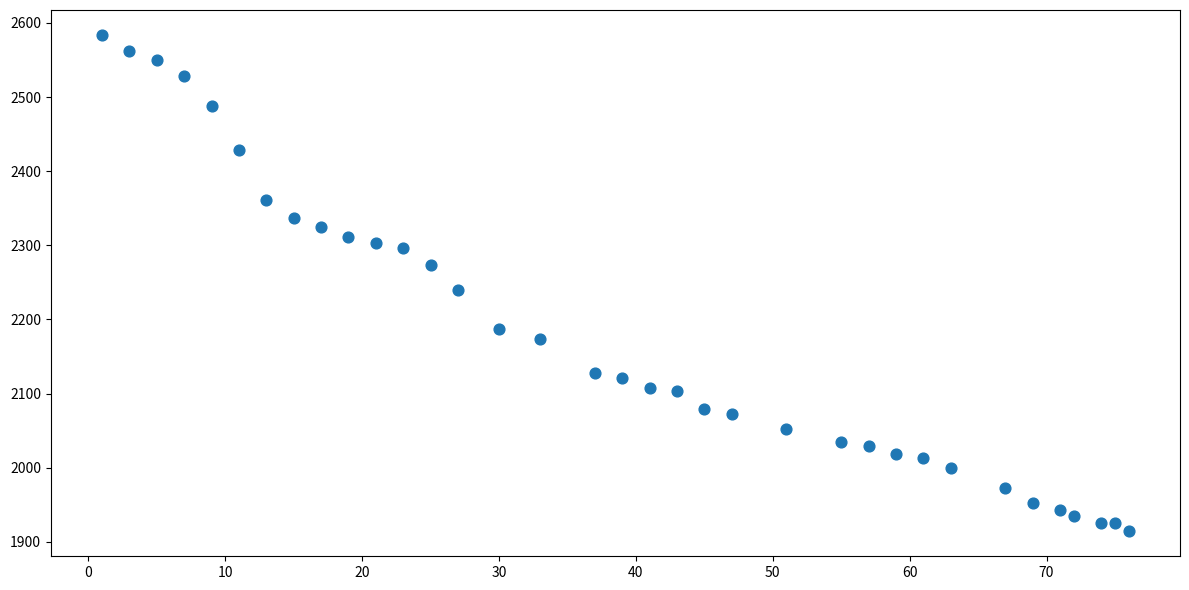

What Y value in the scatter plot is closest to 2249?

2240